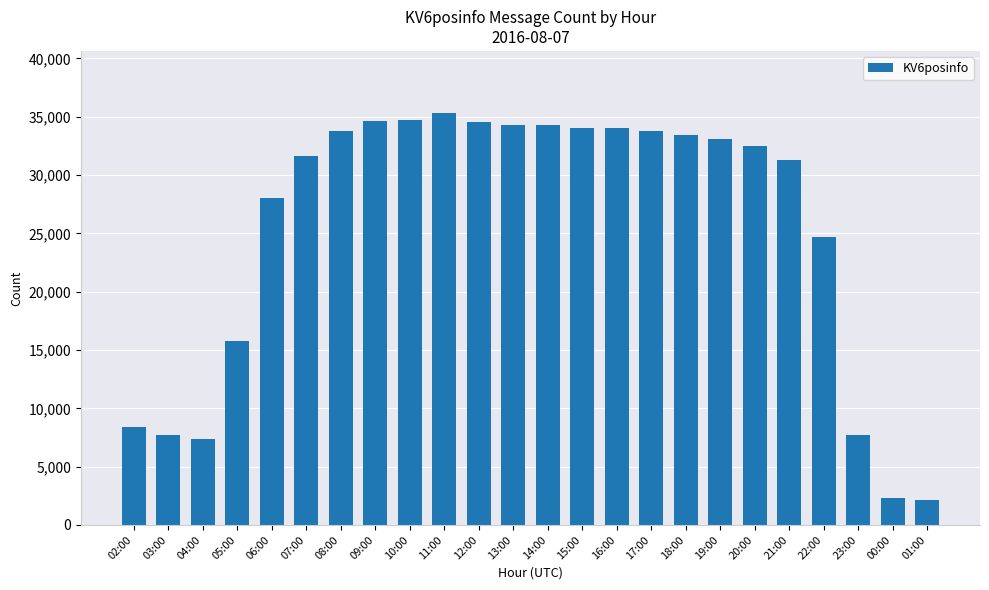

Which has a higher value, 17:00 or 04:00?

17:00